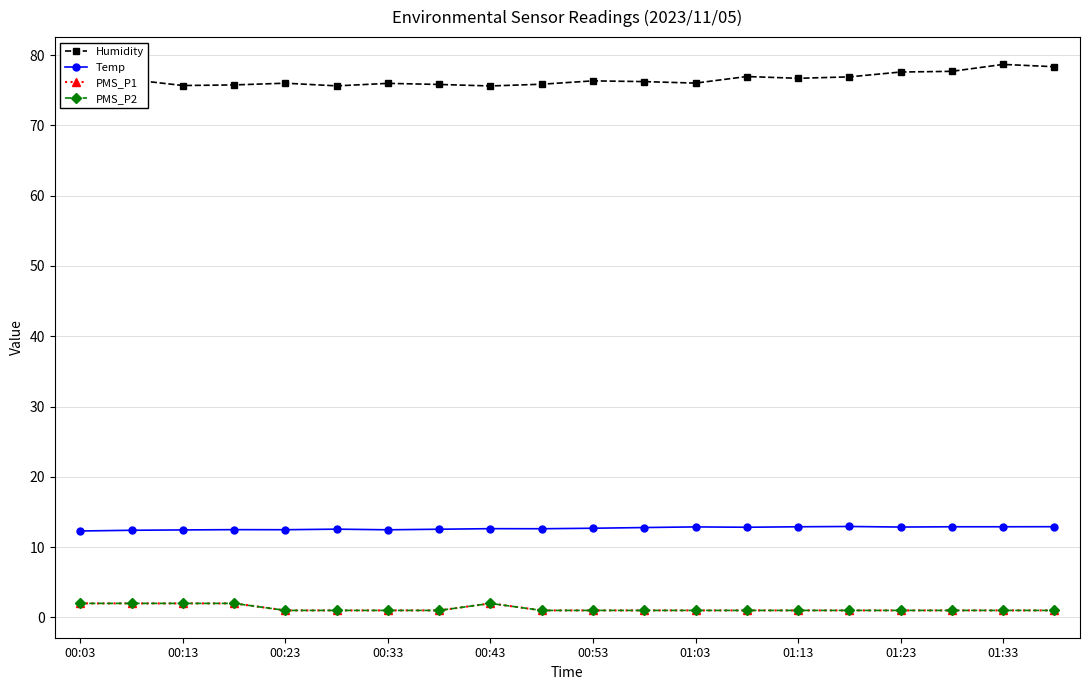

Does the chart have visible grid lines?

Yes